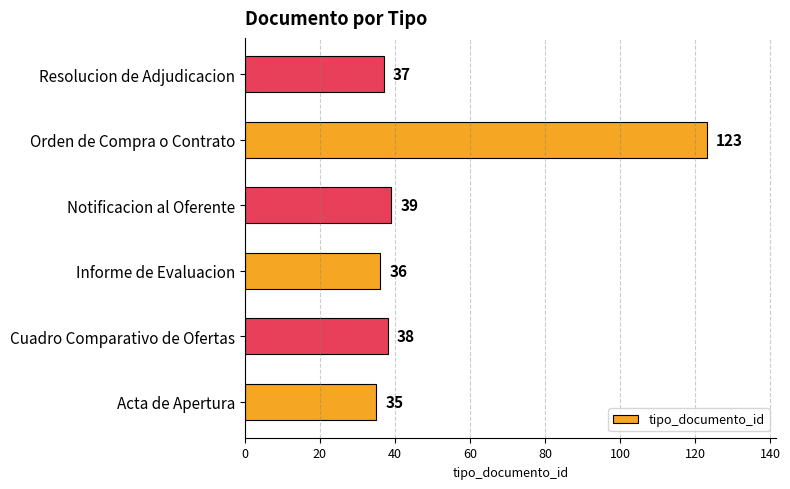

Which category has the highest value across all series?

Orden de Compra o Contrato